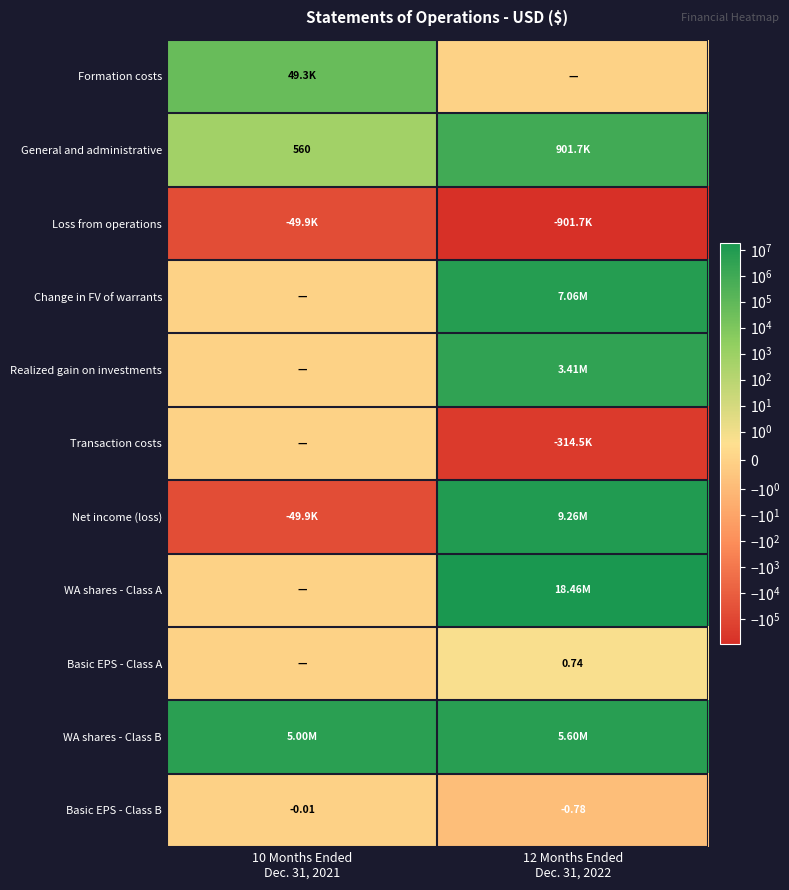

Which label corresponds to the smallest value in the chart?

12 Months Ended
Dec. 31, 2022